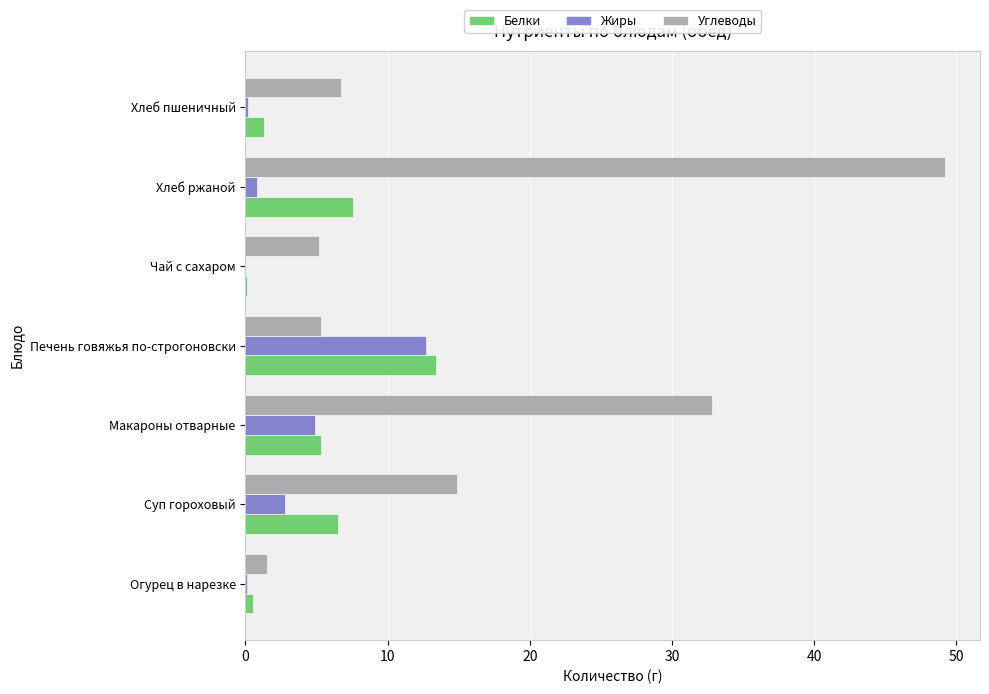

Is it true that Белки equals 12.6 at Хлеб ржаной?

False